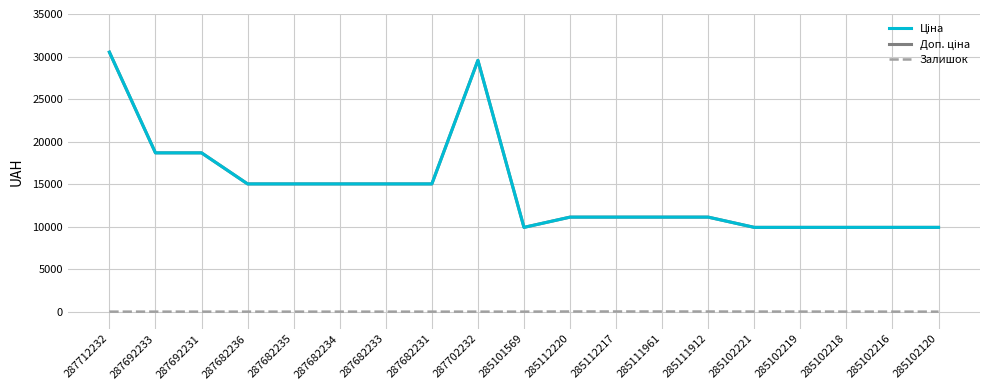

Reading left to right, list all the values displayed in this chart.

Ціна: 287712232=30512.3	287692233=18671.5	287692231=18671.5	287682236=15019.2	287682235=15019.2	287682234=15019.2	287682233=15019.2	287682231=15019.2	287702232=29548.9	285101569=9908.5	285112220=11113.6	285112217=11113.6	285111961=11113.6	285111912=11113.6	285102221=9908.5	285102219=9908.5	285102218=9908.5	285102216=9908.5	285102120=9908.5
Доп. ціна: 287712232=30512.3	287692233=18671.5	287692231=18671.5	287682236=15019.2	287682235=15019.2	287682234=15019.2	287682233=15019.2	287682231=15019.2	287702232=29548.9	285101569=9908.5	285112220=11113.6	285112217=11113.6	285111961=11113.6	285111912=11113.6	285102221=9908.5	285102219=9908.5	285102218=9908.5	285102216=9908.5	285102120=9908.5
Залишок: 287712232=0.0	287692233=0.0	287692231=0.0	287682236=0.0	287682235=0.0	287682234=0.0	287682233=0.0	287682231=0.0	287702232=0.0	285101569=0.0	285112220=17.0	285112217=17.0	285111961=17.0	285111912=14.0	285102221=8.0	285102219=7.0	285102218=3.0	285102216=0.0	285102120=0.0